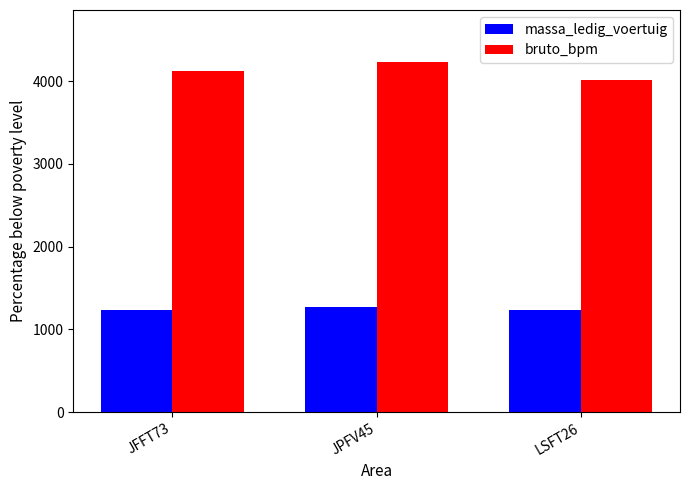

Is it true that bruto_bpm equals 1716 at JPFV45?

False